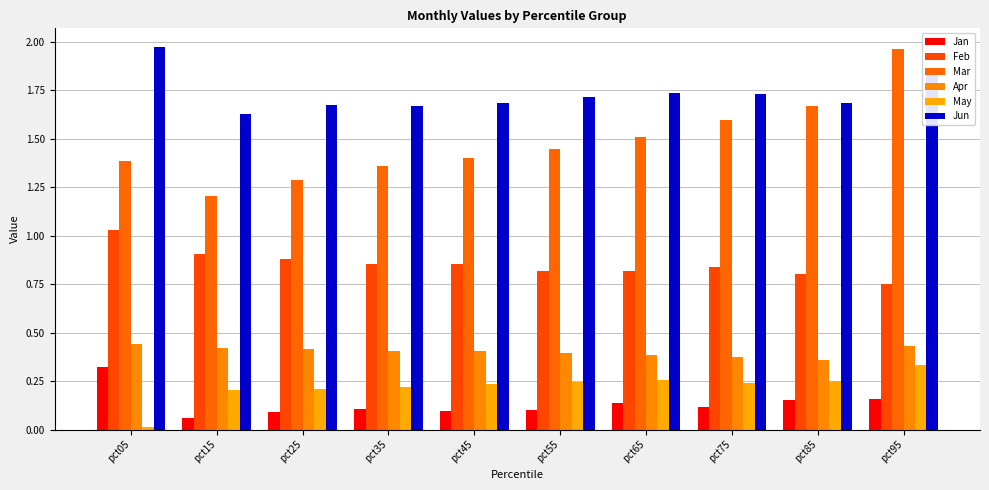

Rank the series at pct95 from highest to lowest value.

Mar, Jun, Feb, Apr, May, Jan